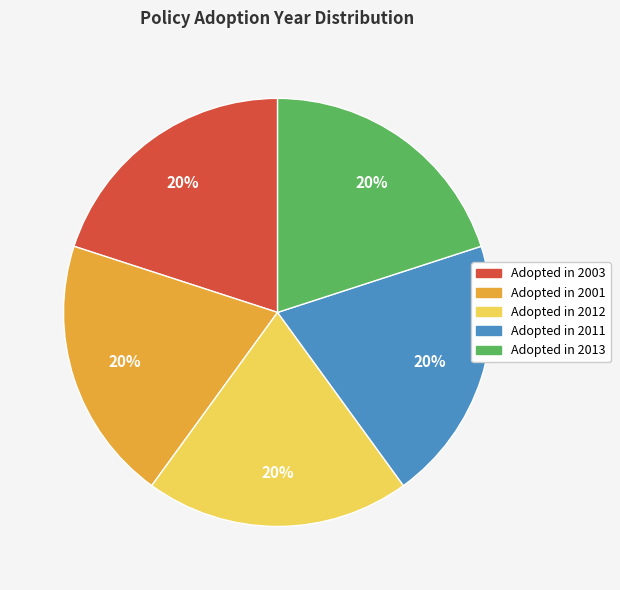

Is there any slice that represents more than half of the pie?

No